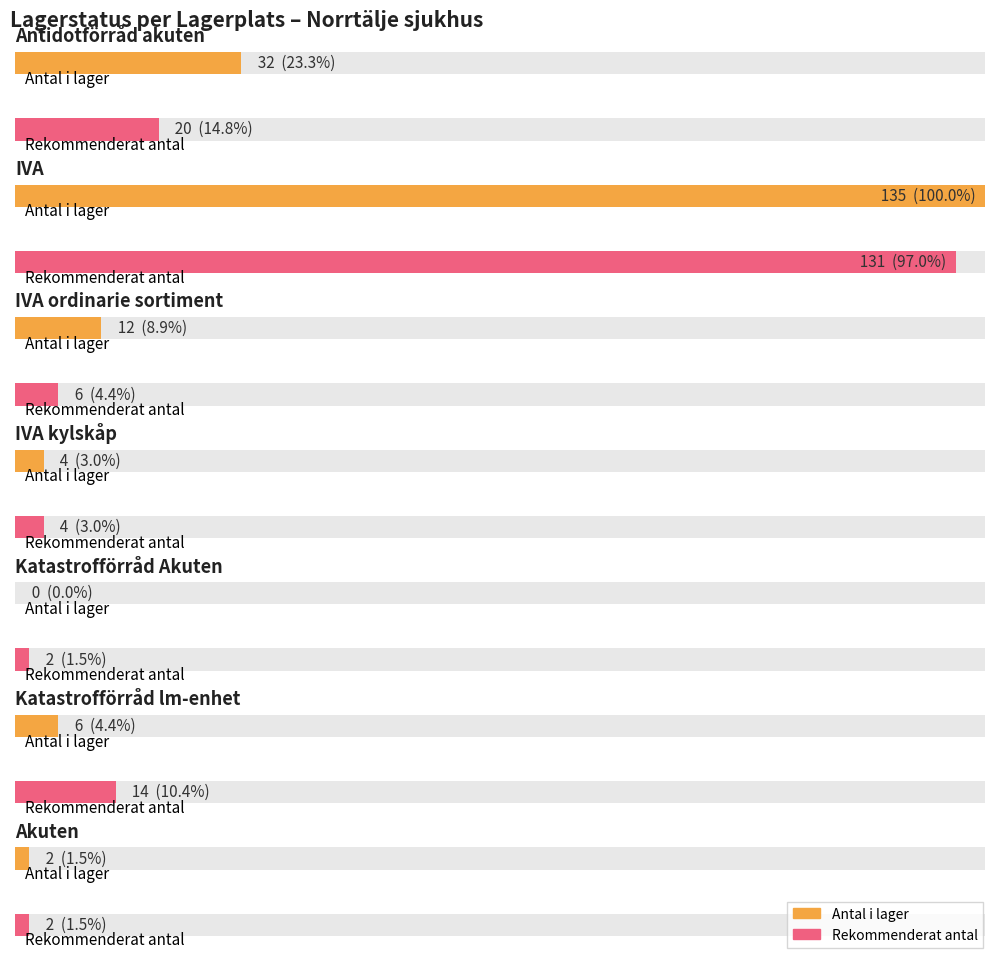

At how many categories does at least one series exceed 12?

3